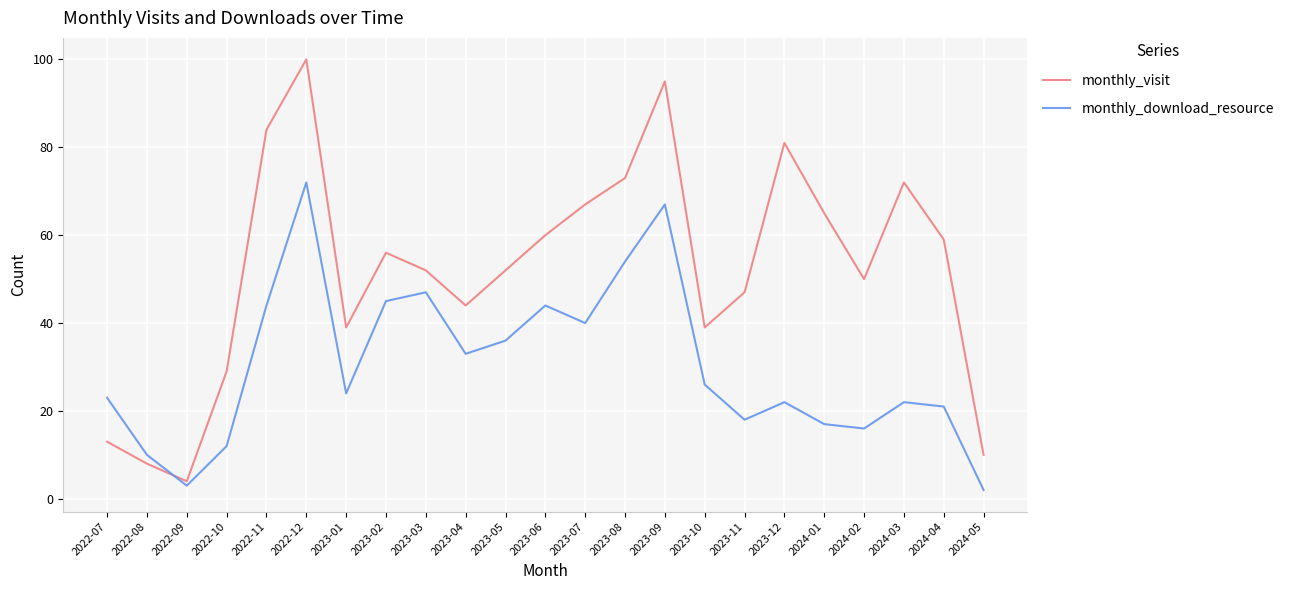

How many interior local valleys does the monthly_download_resource series have?

6